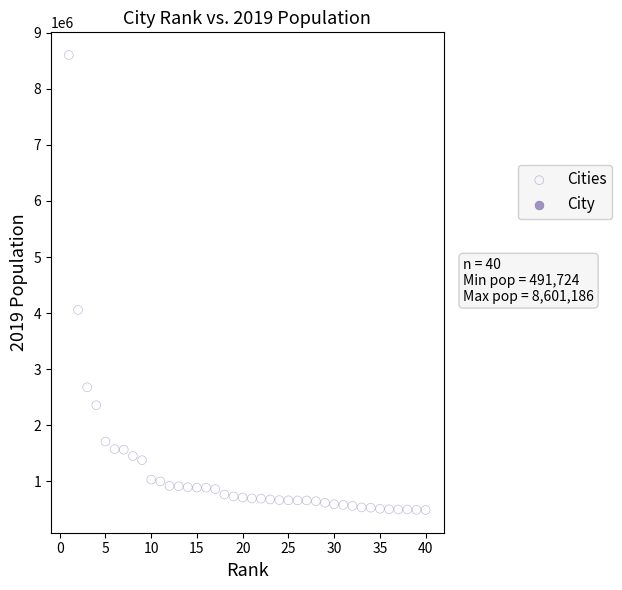

What Y value in the scatter plot is closest to 4546455?

4057841